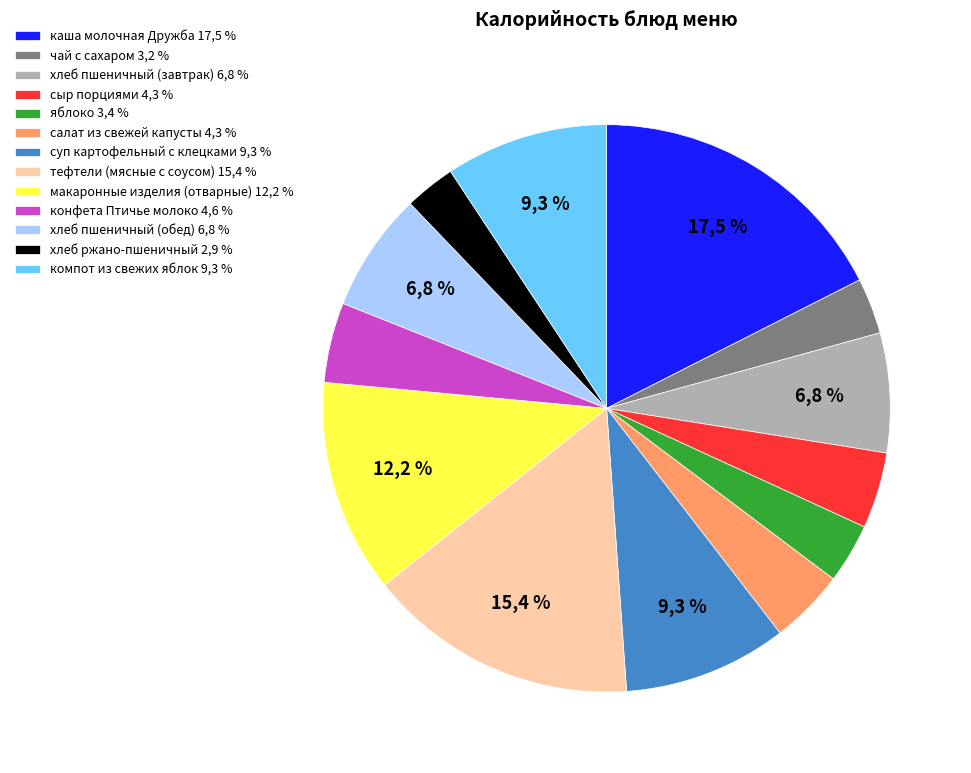

Combined, do каша молочная Дружба and сыр порциями account for over 50%?

No